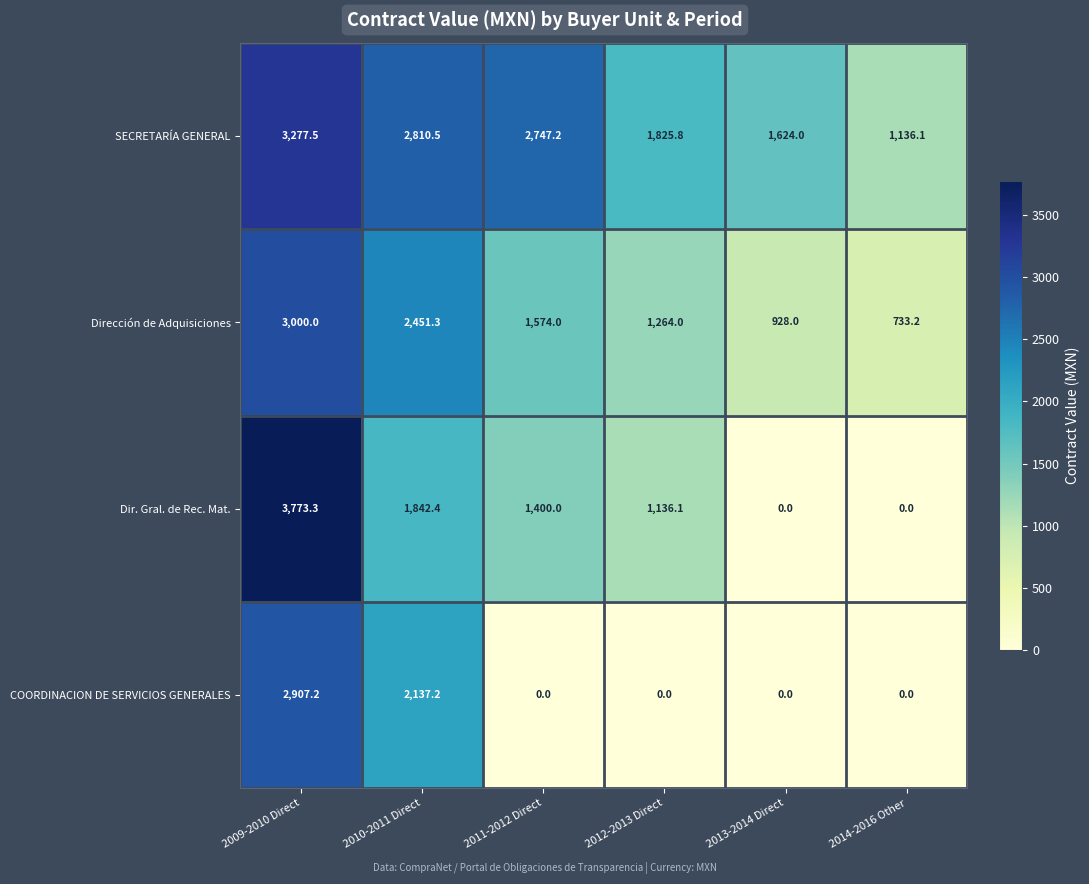

Between 2010-2011 Direct and 2013-2014 Direct, which series saw the biggest shift?

COORDINACION DE SERVICIOS GENERALES